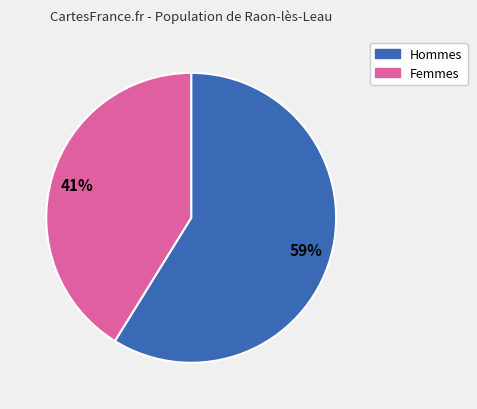

Does any single category account for the majority?

Yes